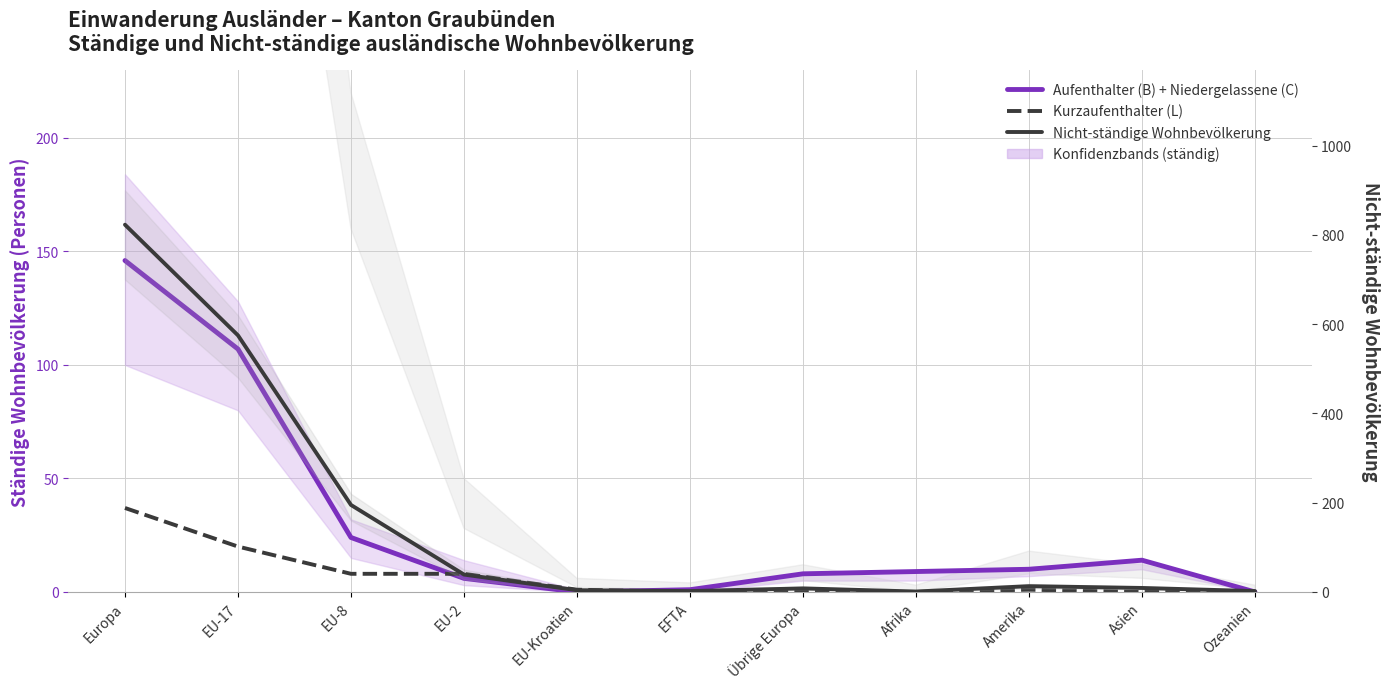

Which label corresponds to the largest value in the chart?

Europa